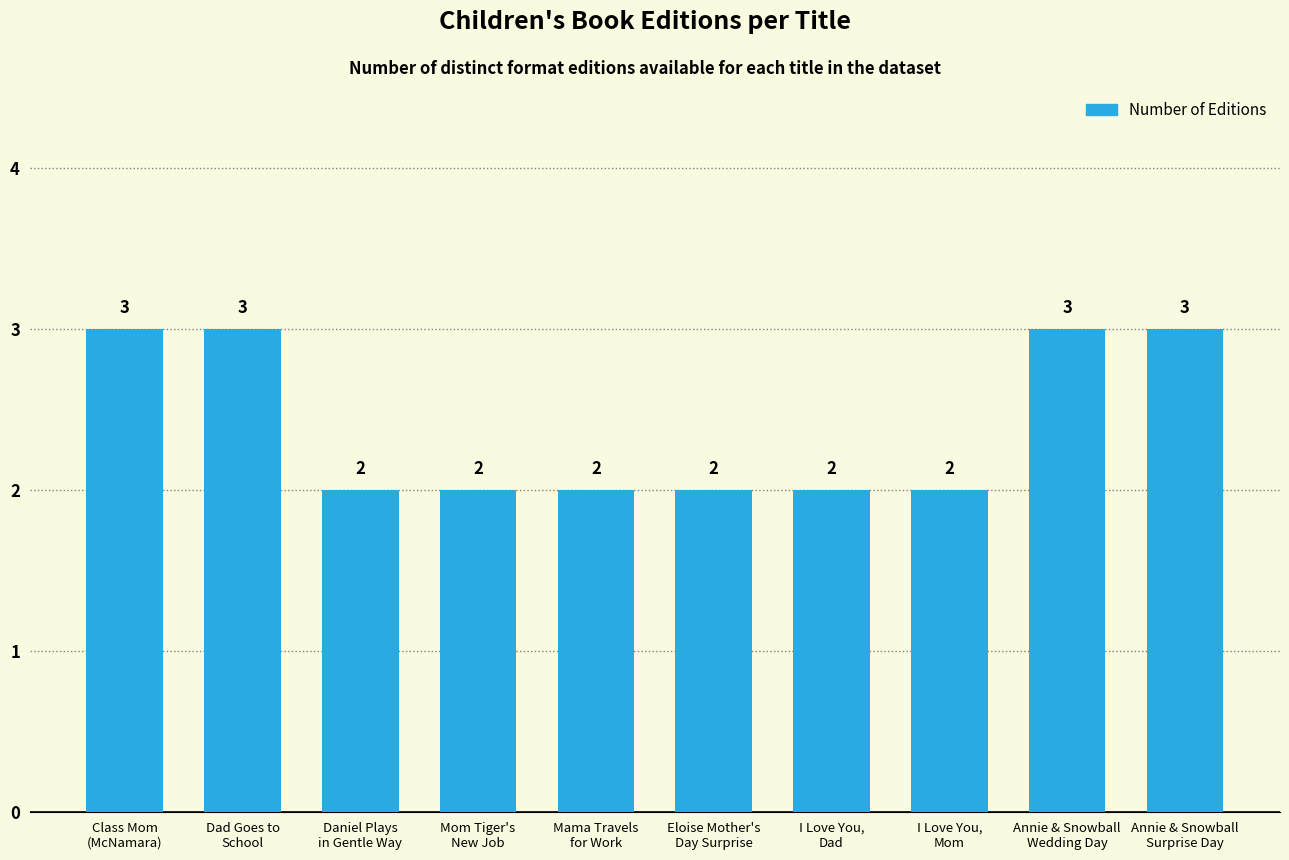

How many values are between 2 and 3?

10